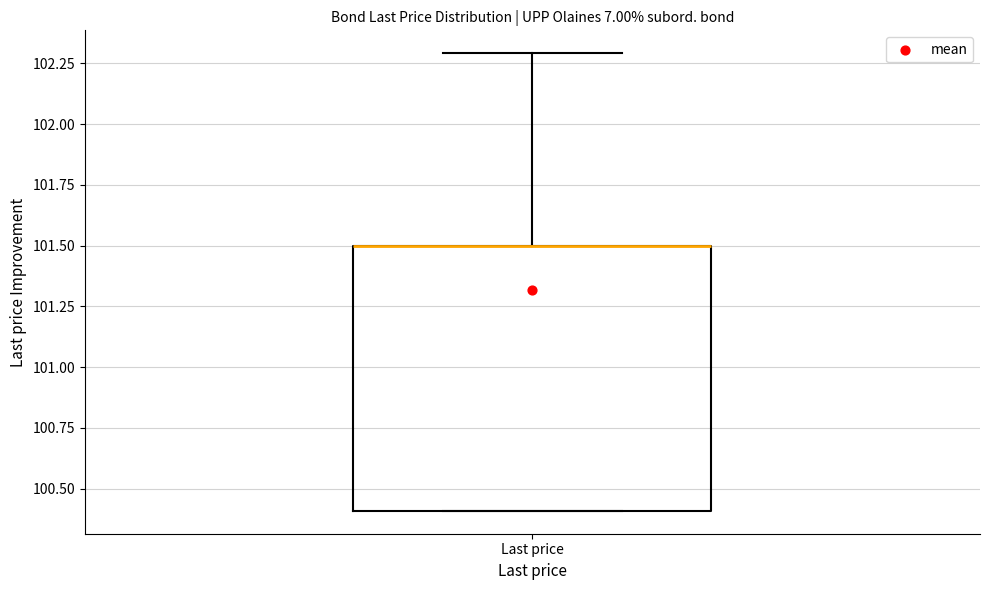

Transcribe this box plot: give where the median line is, the range the box spans, and where the two whiskers end, as read against the y-axis. The values are not printed on the chart, so give them approximately, as read against the axis.

median 101.5 (drawn on the box's upper edge), box 100.4 to 101.5, whiskers 100.4 to 102.3